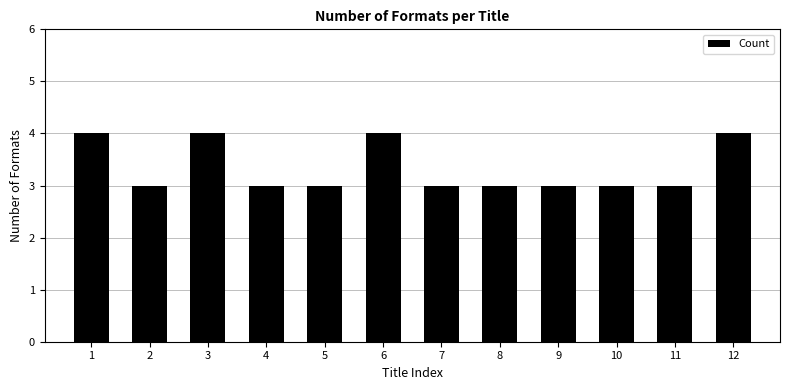

What is the ratio of the value at 1 to the value at 3?

1.0